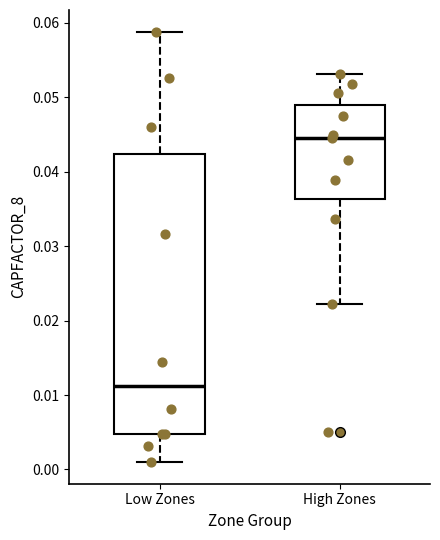

Where does the upper whisker of the box for High Zones end on the y-axis? The values are not printed on the chart, so give them approximately, as read against the axis.

0.053